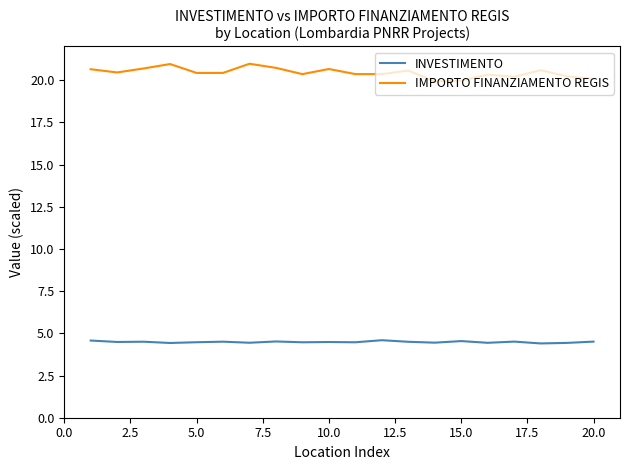

Rank the series by their average value, from highest to lowest.

IMPORTO FINANZIAMENTO REGIS, INVESTIMENTO